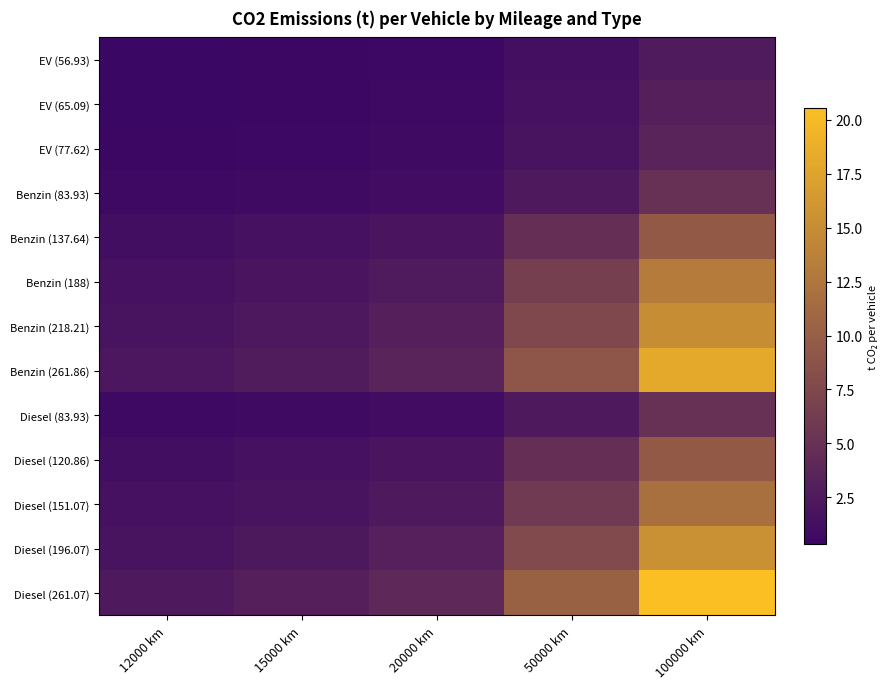

What is the total value across all series at 20000 km?

26.5